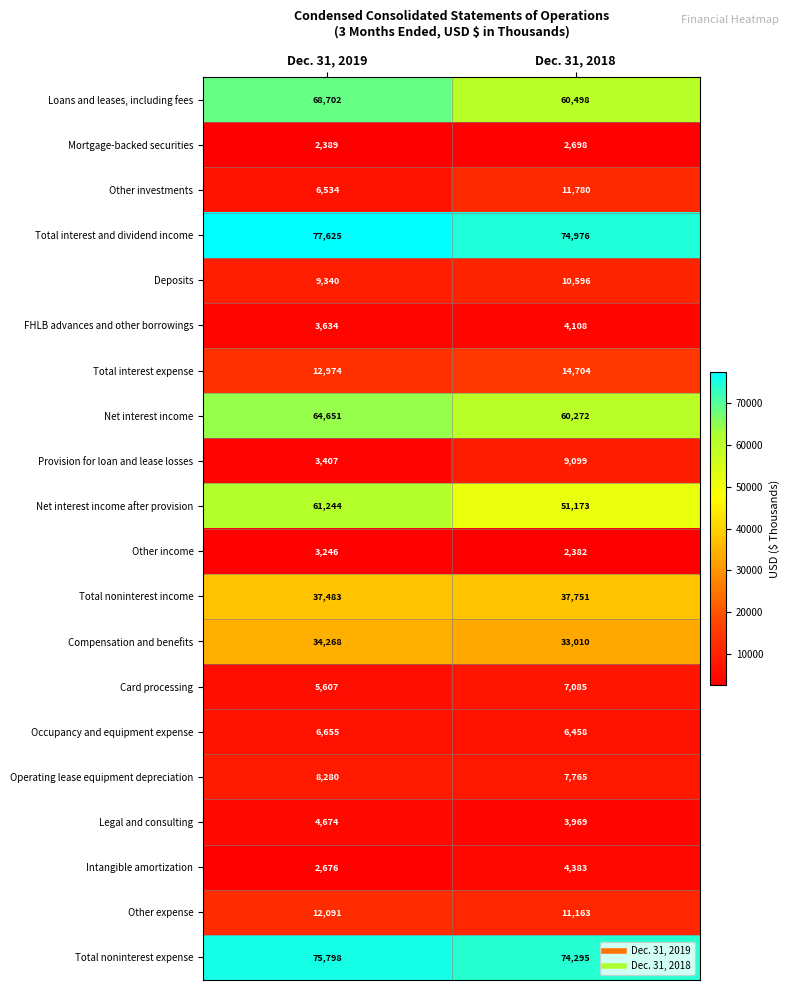

At which label does Legal and consulting reach its minimum?

Dec. 31, 2018